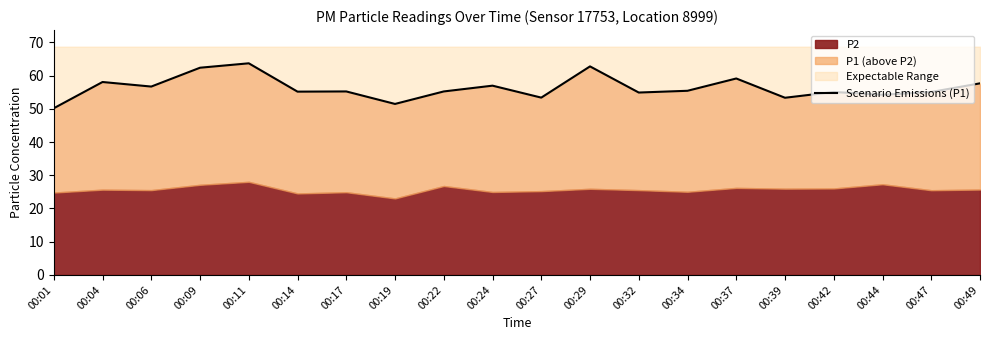

What is the value of the 15th point from the left?

59.1